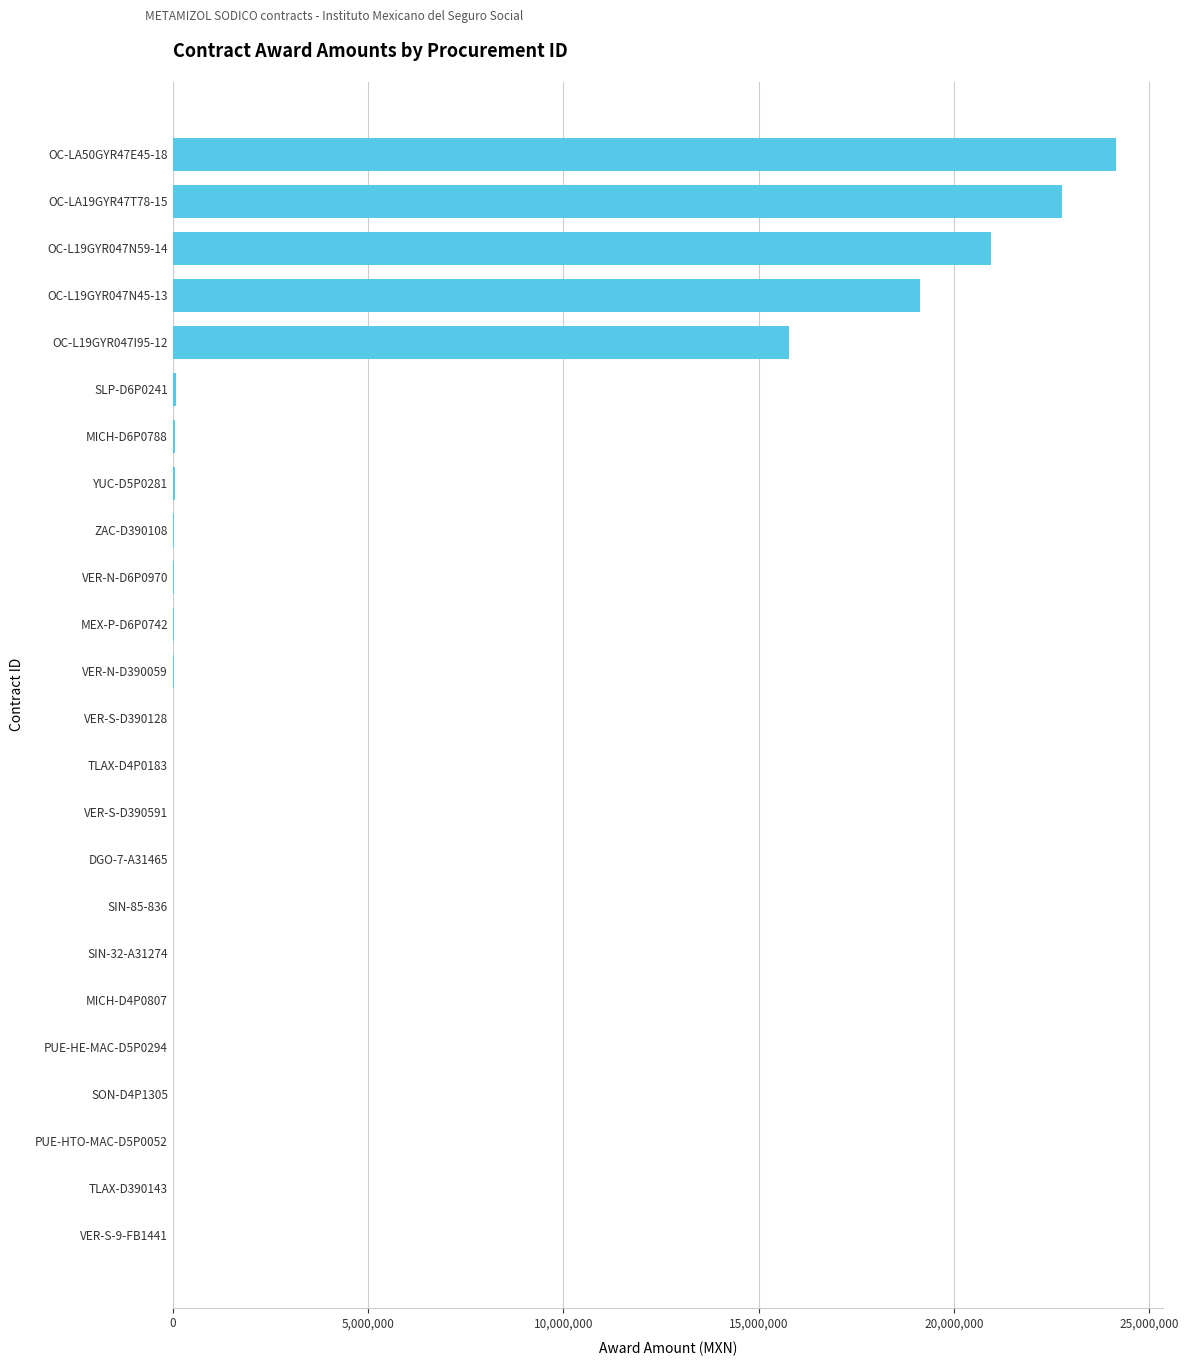

The value at OC-LA50GYR47E45-18 is 11256274.8. True or false?

False